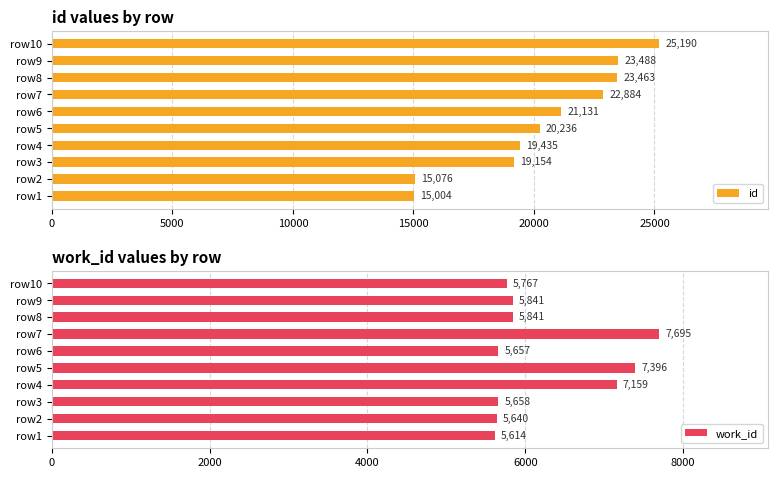

Where is id nearest to the value 20097?

row5